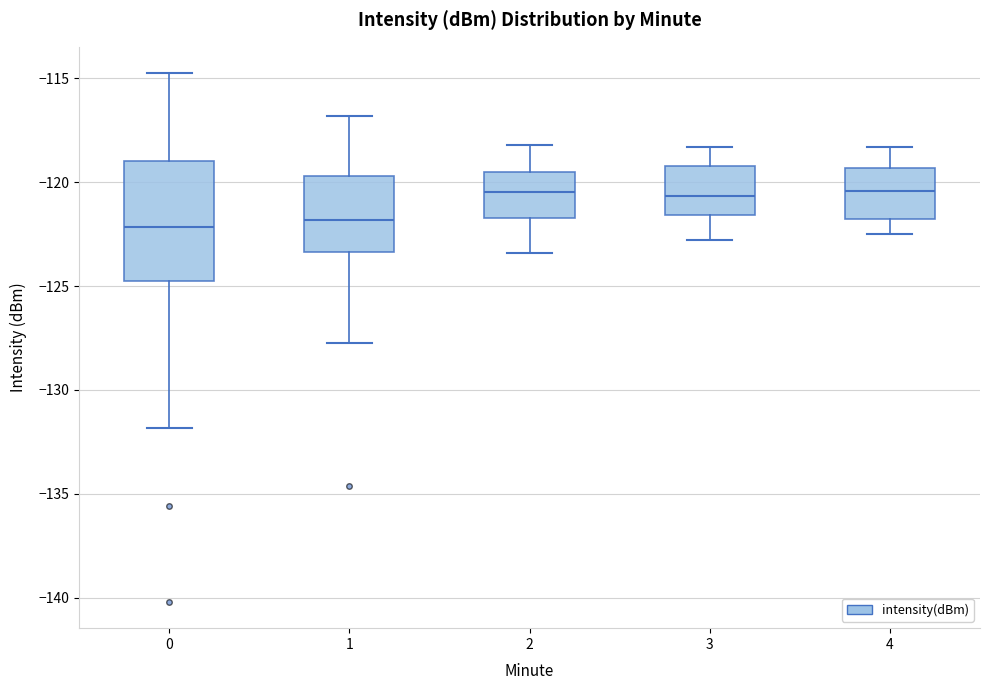

Reading left to right, transcribe this box plot: for each box, give where its median line is, the range the box spans, and where its two whiskers end, as read against the y-axis. The values are not printed on the chart, so give them approximately, as read against the axis.

0: median -122.0, box -125.0 to -119.0, whiskers -132.0 to -115.0
1: median -122.0, box -123.5 to -119.5, whiskers -127.5 to -117.0
2: median -120.5, box -121.5 to -119.5, whiskers -123.5 to -118.0
3: median -120.5, box -121.5 to -119.0, whiskers -123.0 to -118.5
4: median -120.5, box -122.0 to -119.5, whiskers -122.5 to -118.5